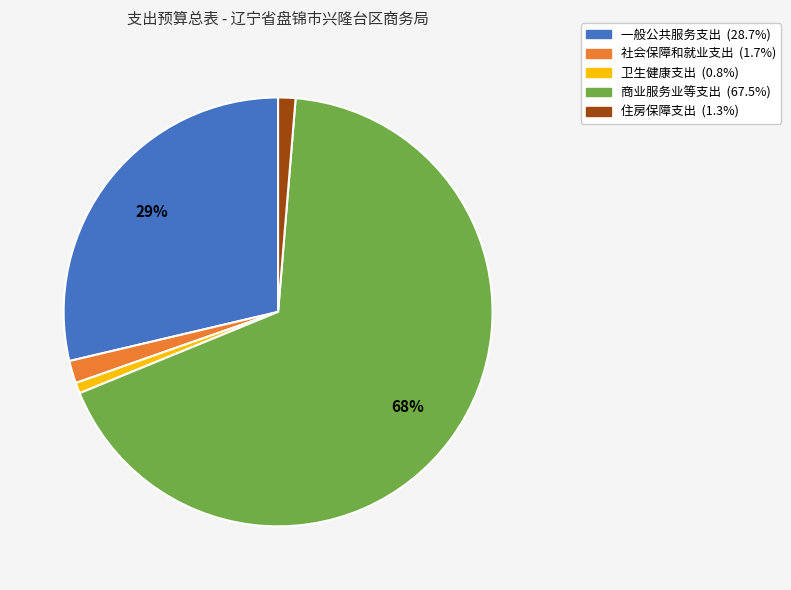

Does 商业服务业等支出 account for over 50% of the chart?

Yes